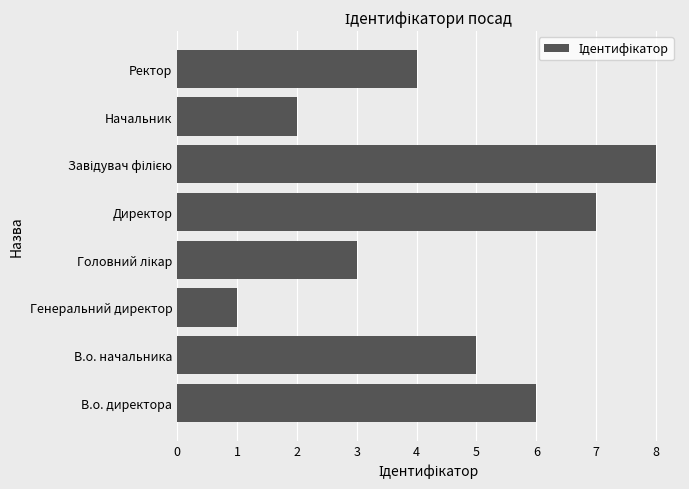

At which category does the chart reach its minimum across all series?

Генеральний директор